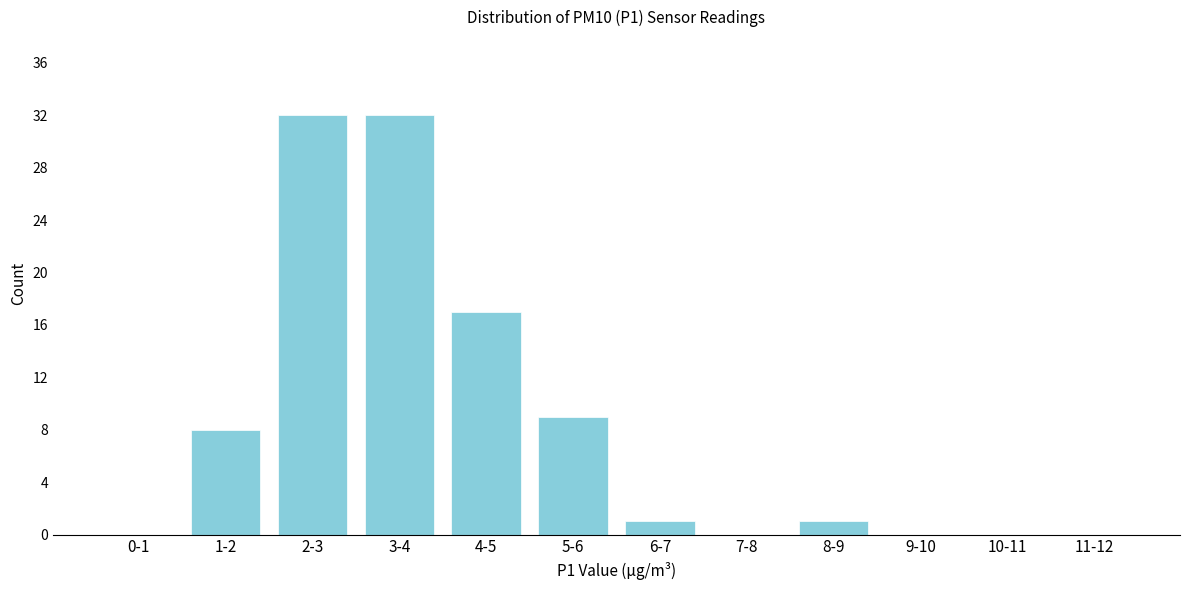

Reading left to right, extract all data points from this chart.

0-1=0	1-2=8	2-3=32	3-4=32	4-5=17	5-6=9	6-7=1	7-8=0	8-9=1	9-10=0	10-11=0	11-12=0